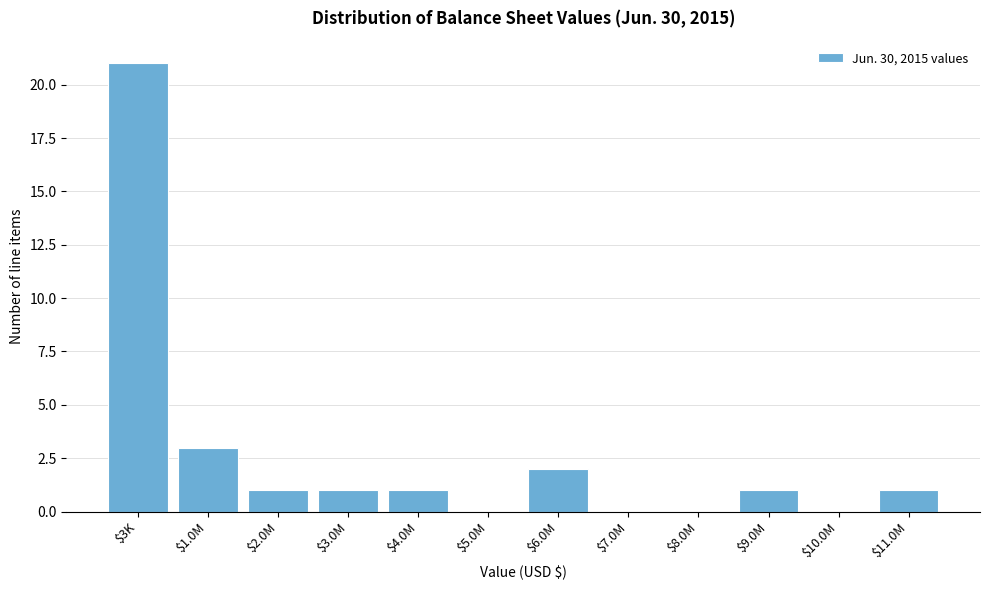

The value at $7.0M is 10. True or false?

False